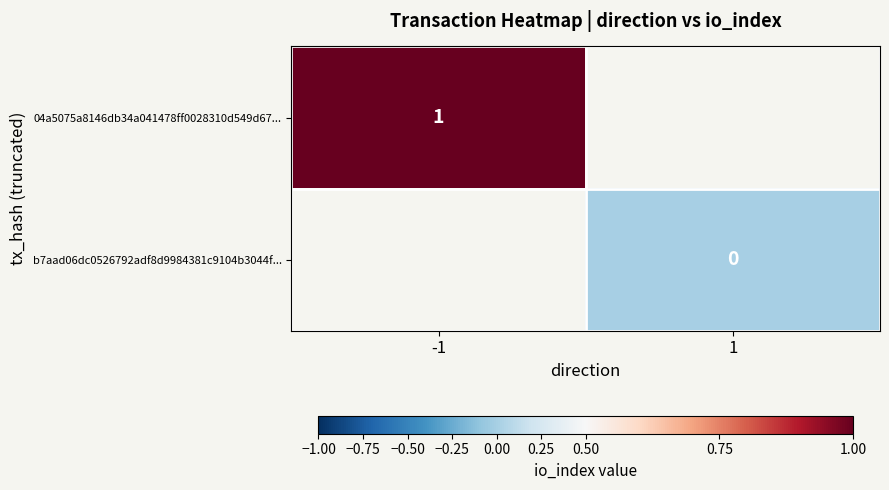

Is it true that 04a5075a8146db34a041478ff0028310d549d67... equals 1 at -1?

True